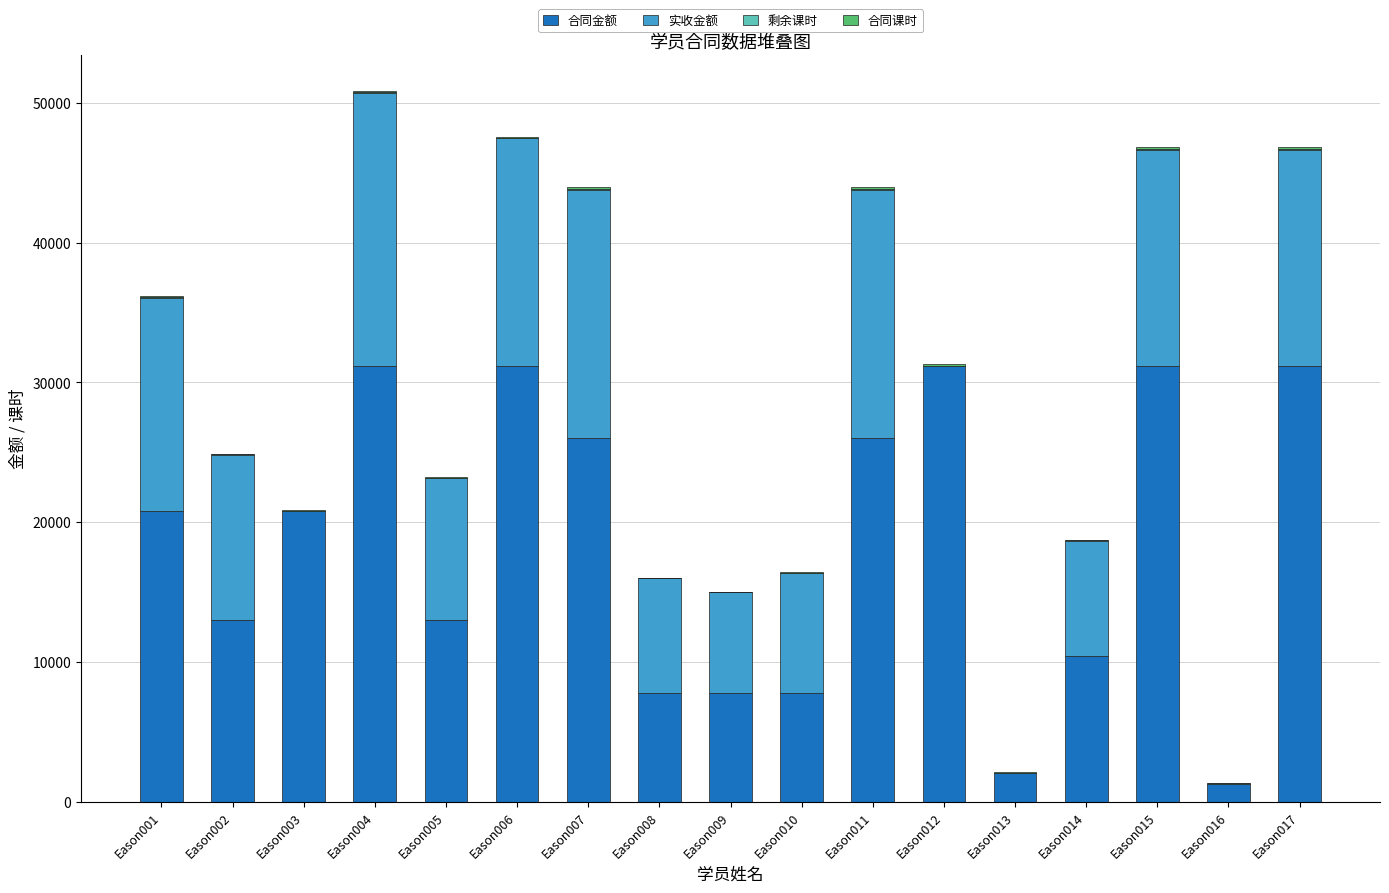

What is the maximum value for 合同金额?

31200.0